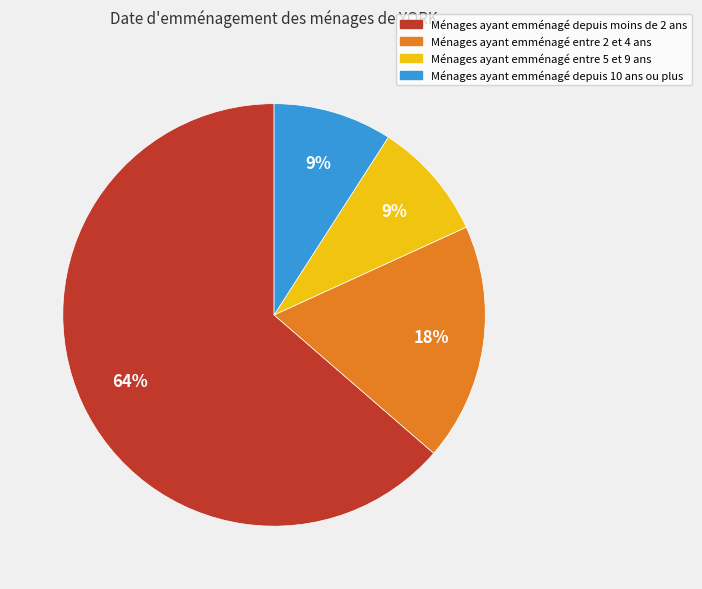

To the nearest percent, what is the average slice percentage?

25%